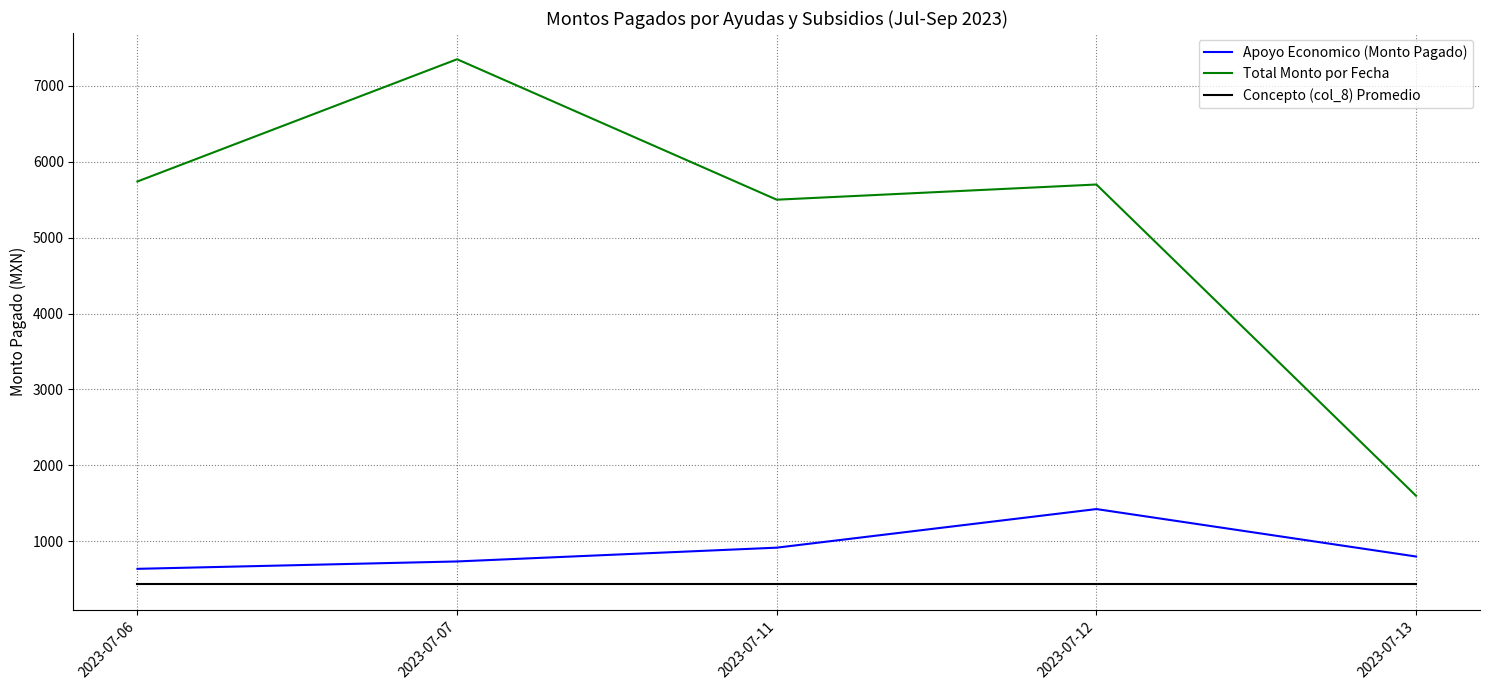

At which category does the chart reach its peak across all series?

2023-07-07